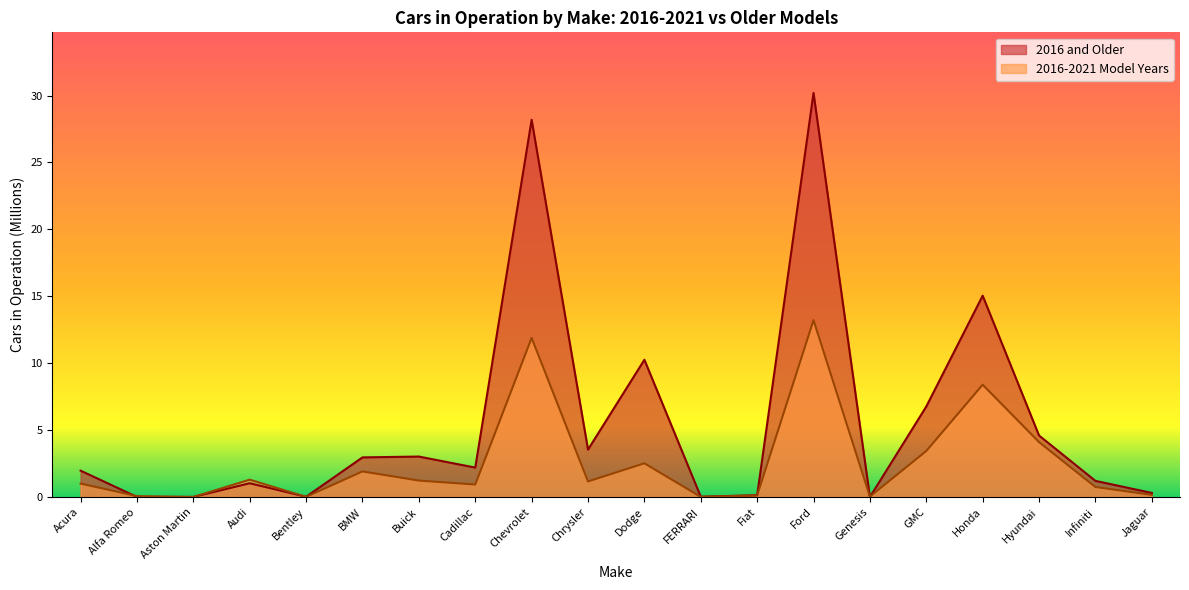

Reading left to right, extract all data points from this chart.

2016-2021 Model Years: 1.0	0.1	0.0	1.3	0.0	1.9	1.2	0.9	11.9	1.2	2.5	0.0	0.1	13.2	0.0	3.4	8.4	4.1	0.8	0.2
2016 and Older: 2.0	0.0	0.0	1.0	0.0	3.0	3.0	2.2	28.2	3.5	10.3	0.0	0.1	30.2	0.0	6.8	15.0	4.6	1.2	0.3